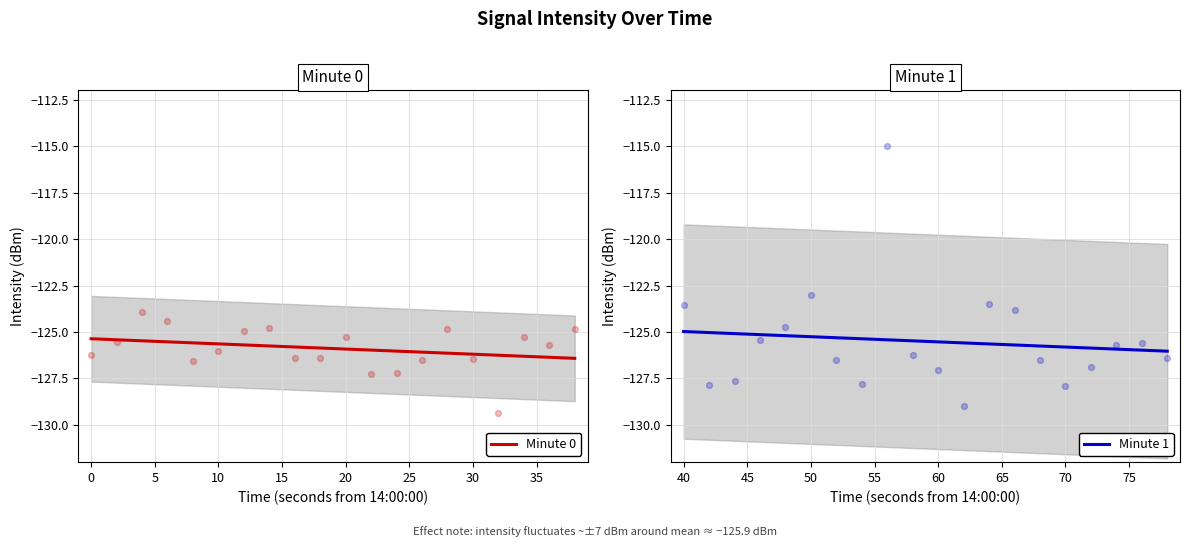

Is it true that Minute 0 equals -202.8 at 10?

False